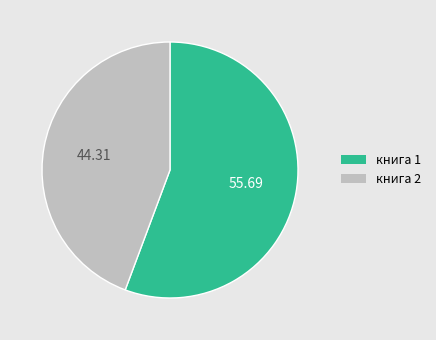

Rank the categories by value from highest to lowest.

книга 1, книга 2